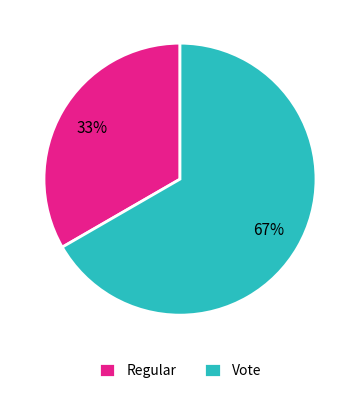

What is the ratio of the value at Regular to the value at Vote?

0.5